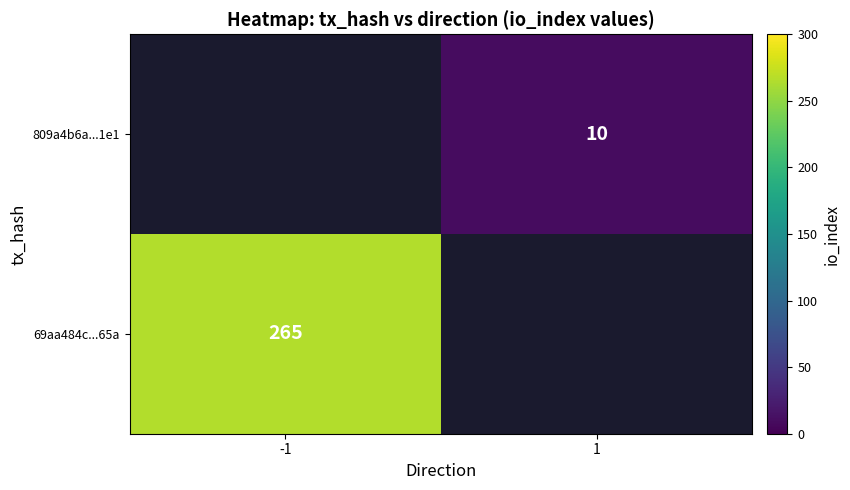

Between -1 and 1, which is larger?

1